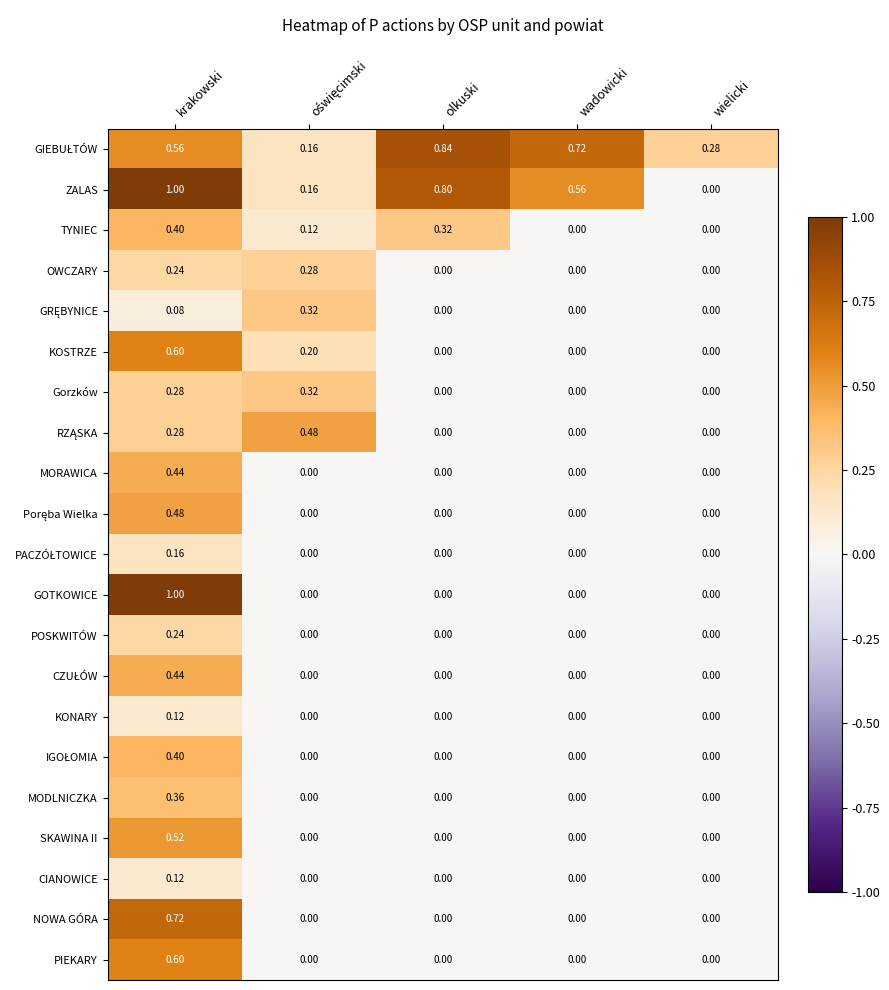

At which category is the sum across all series the highest?

krakowski